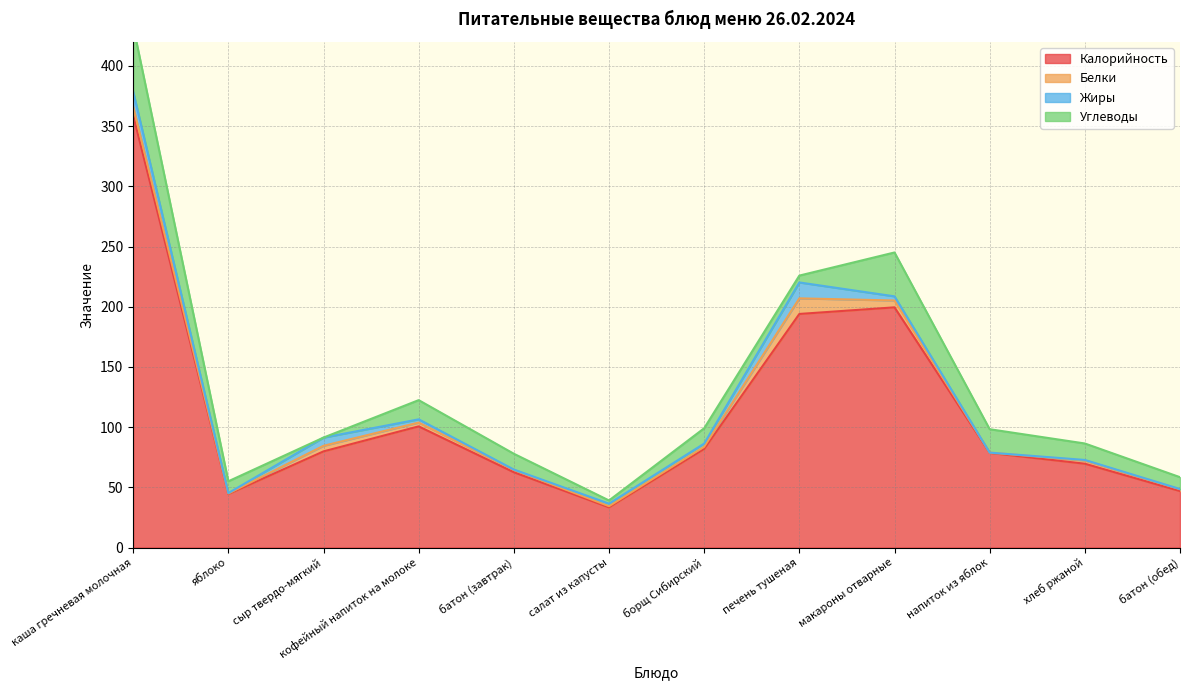

Between печень тушеная and напиток из яблок, which series saw the biggest shift?

Калорийность